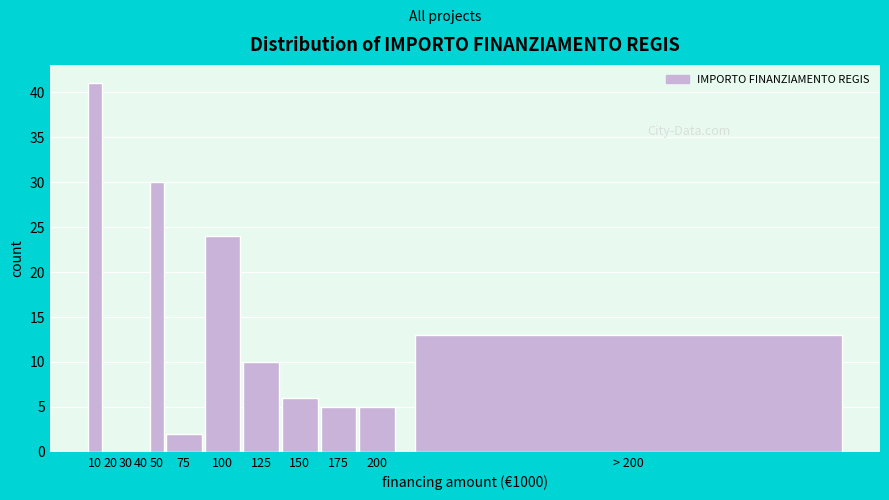

Reading left to right, list all the values displayed in this chart.

10=41	20=0	30=0	40=0	50=30	75=2	100=24	125=10	150=6	175=5	200=5	> 200=13